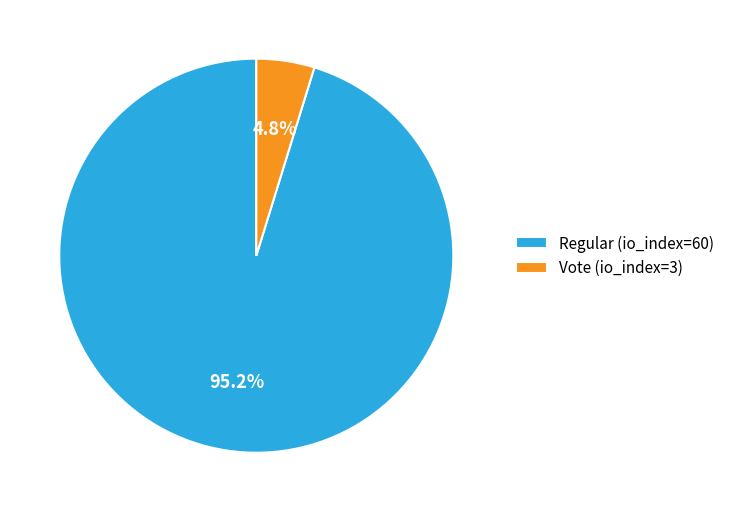

Which slice represents more than half of the pie?

Regular (io_index=60)